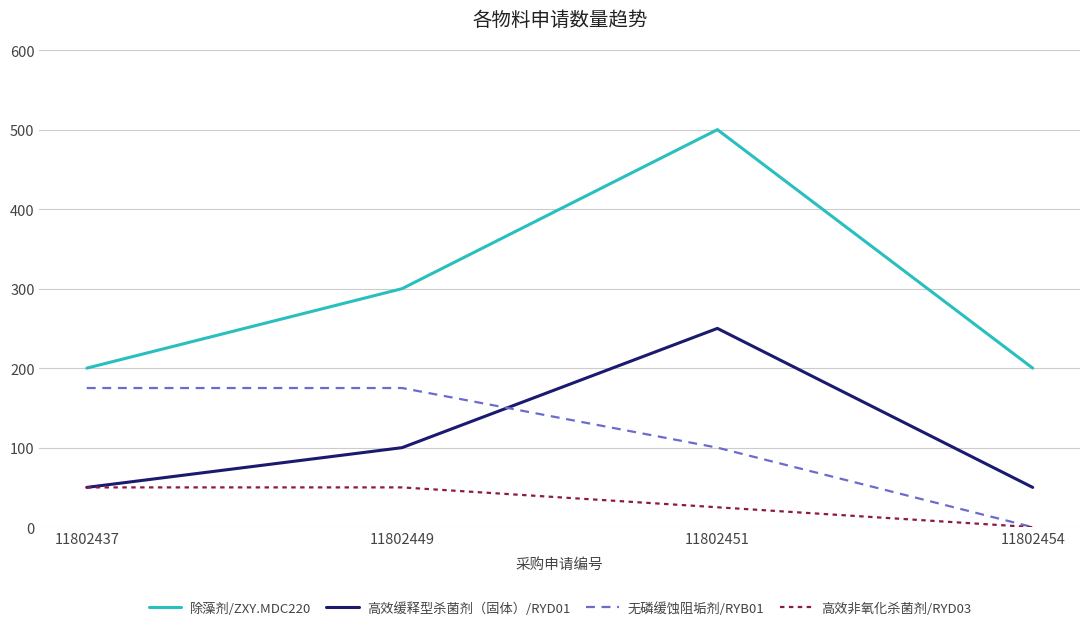

At 11802451, list the series in order from largest to smallest.

除藻剂/ZXY.MDC220, 高效缓释型杀菌剂（固体）/RYD01, 无磷缓蚀阻垢剂/RYB01, 高效非氧化杀菌剂/RYD03